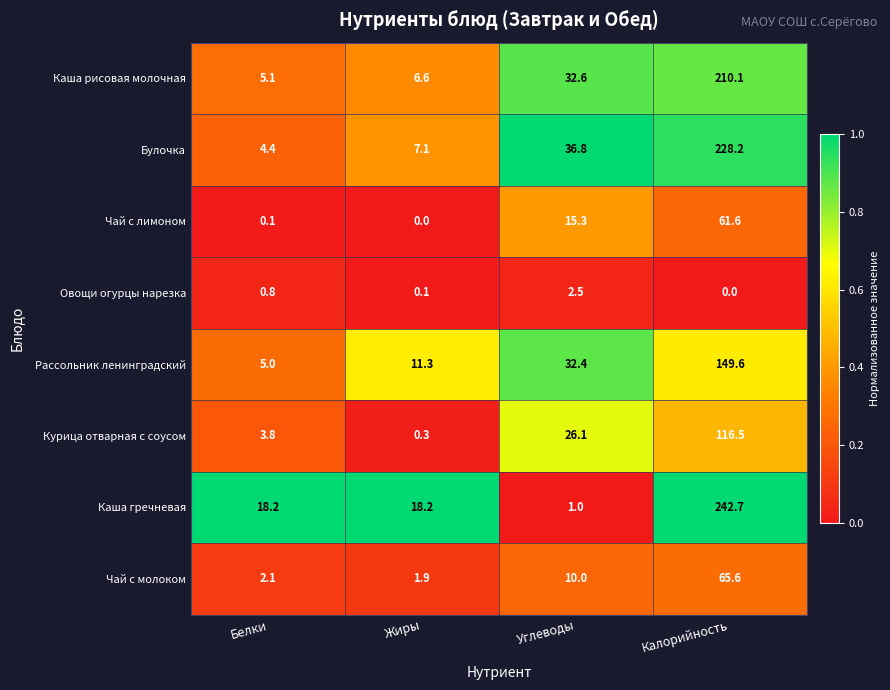

What is the average value of the Рассольник ленинградский series?

49.6